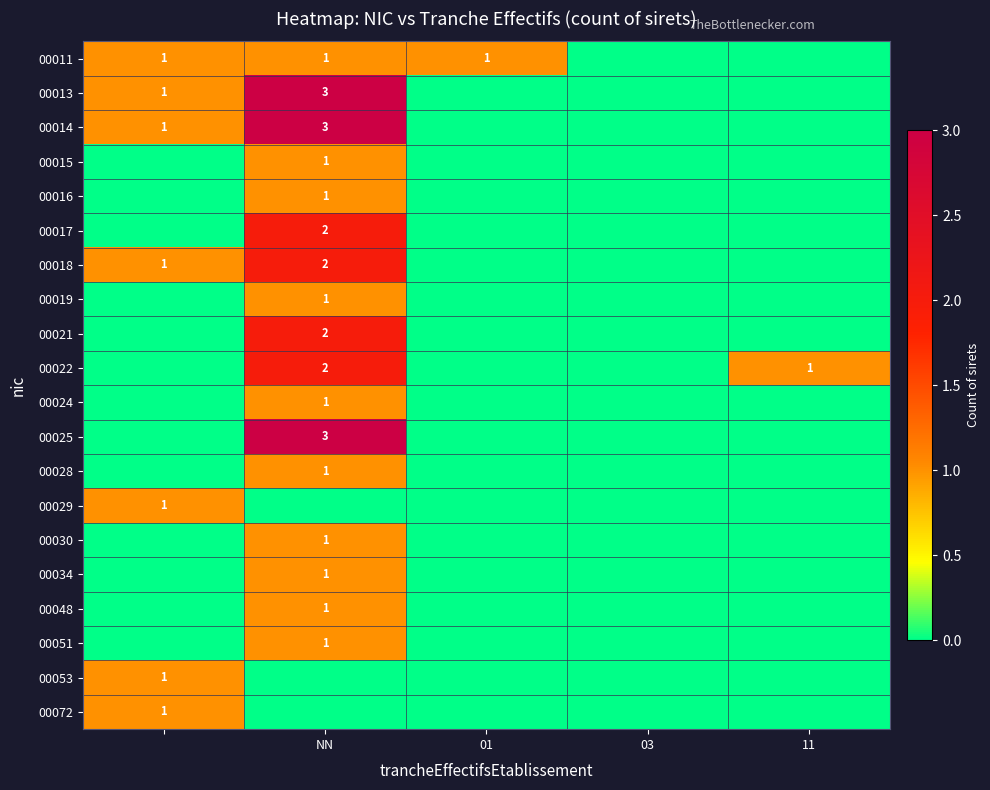

The 00022 series shows 1 at 11. True or false?

True